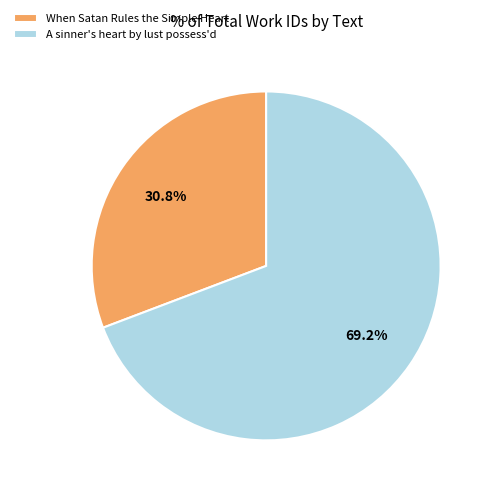

What is the smallest slice in the pie chart?

When Satan Rules the Simple Heart